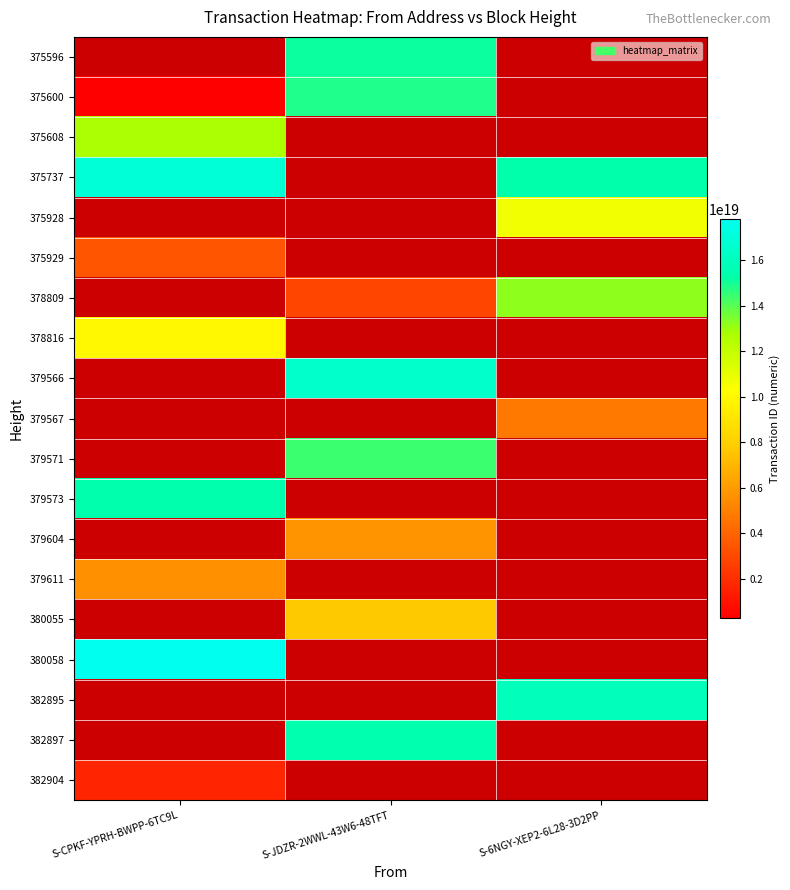

At how many categories does at least one series exceed 9263599494509936640?

3